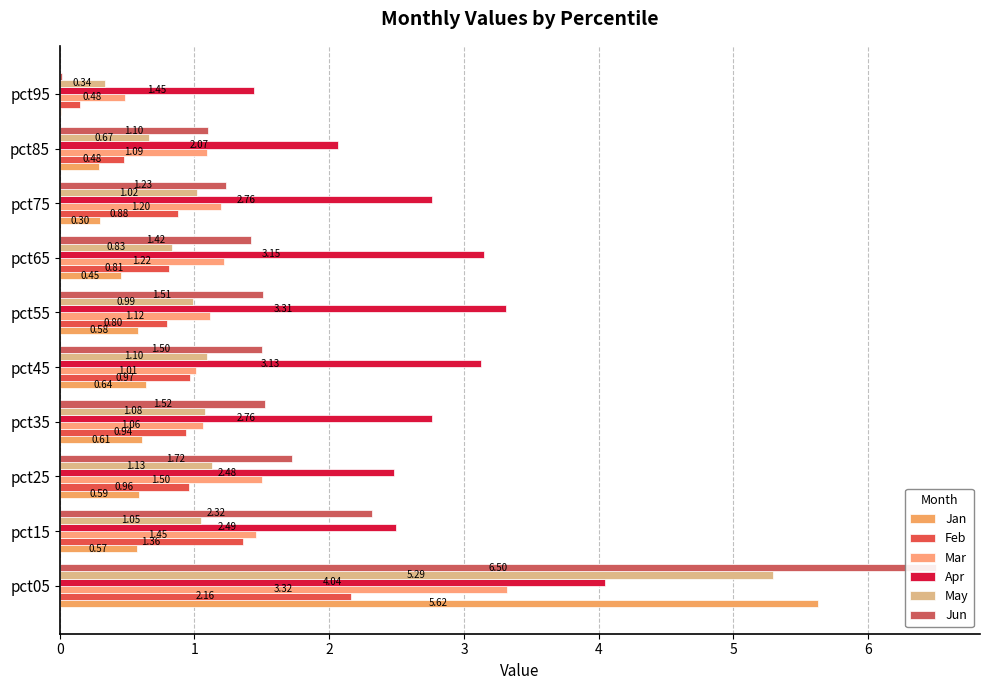

How many distinct data groups are displayed?

6